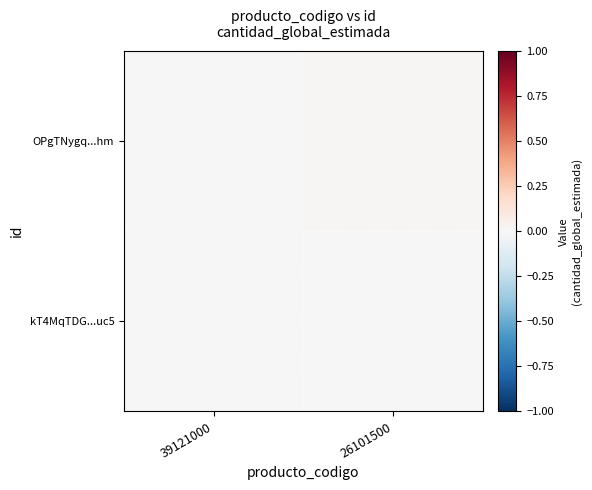

Between 26101500 and 39121000, which is larger?

26101500